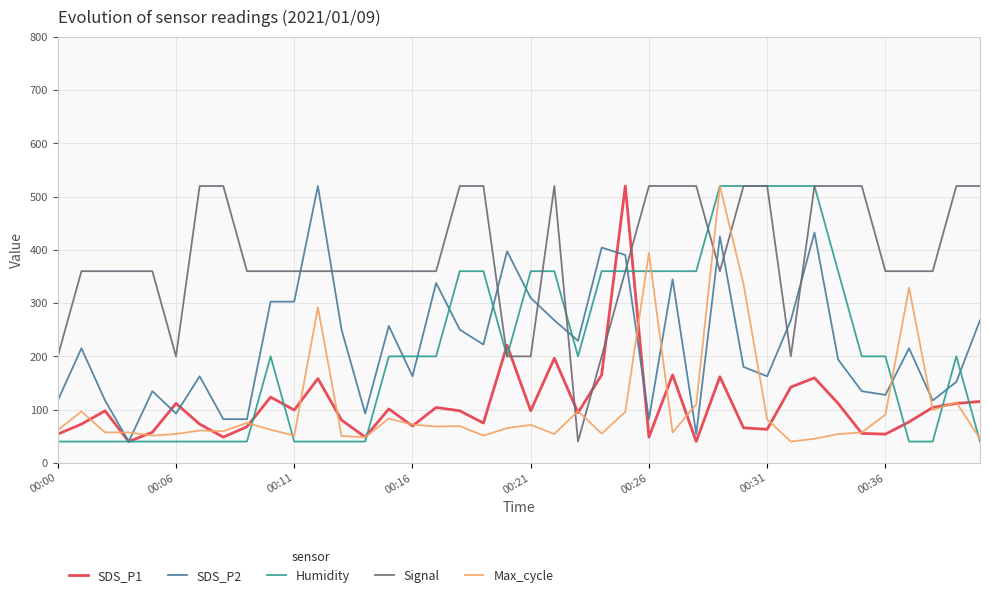

Which series has the largest total across all categories?

Signal